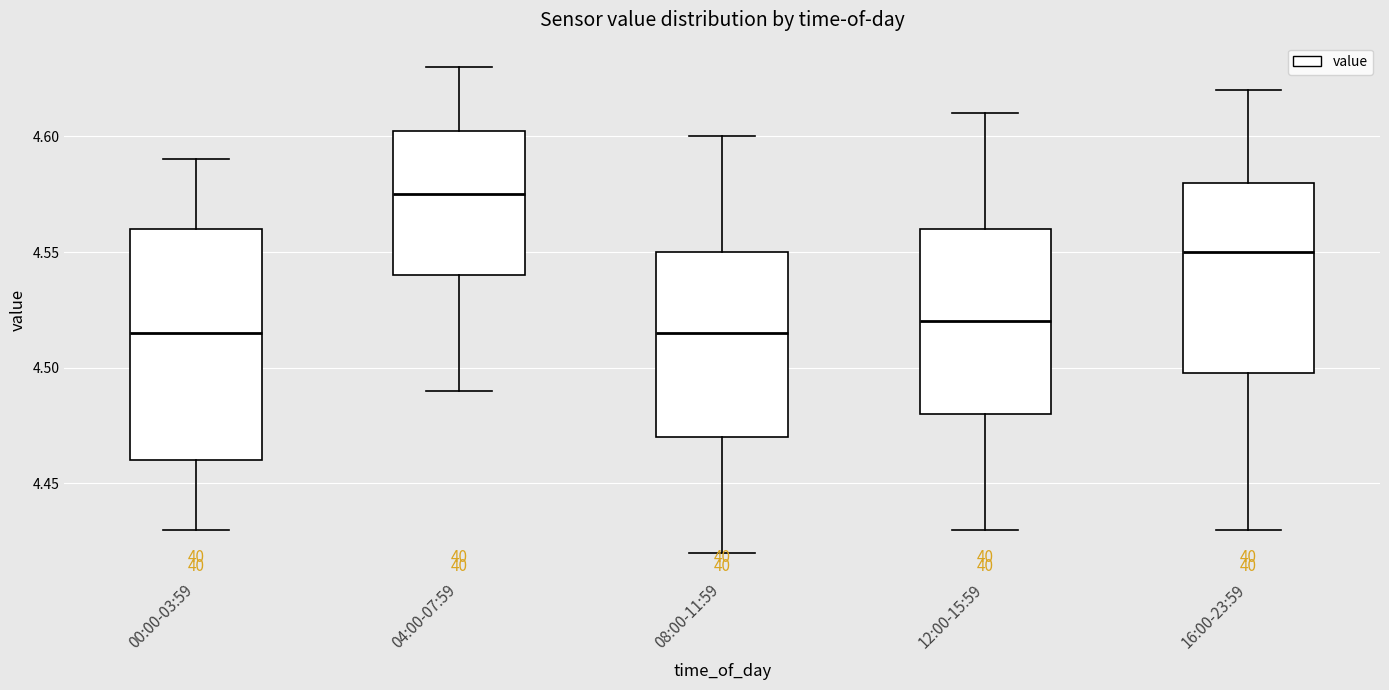

Which box's median line is the highest?

04:00-07:59